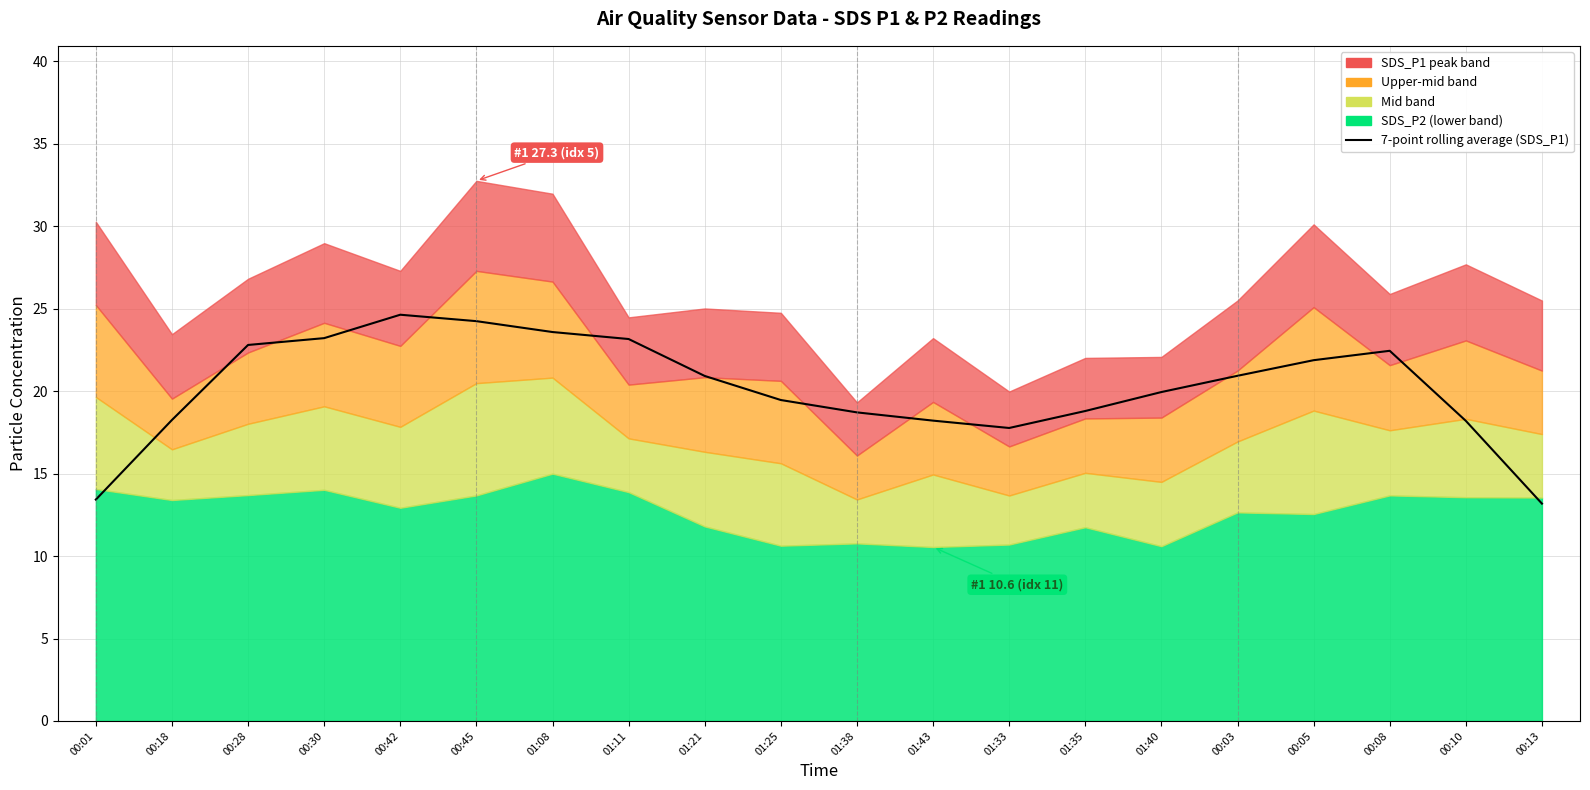

What is the sum of all values?

403.9